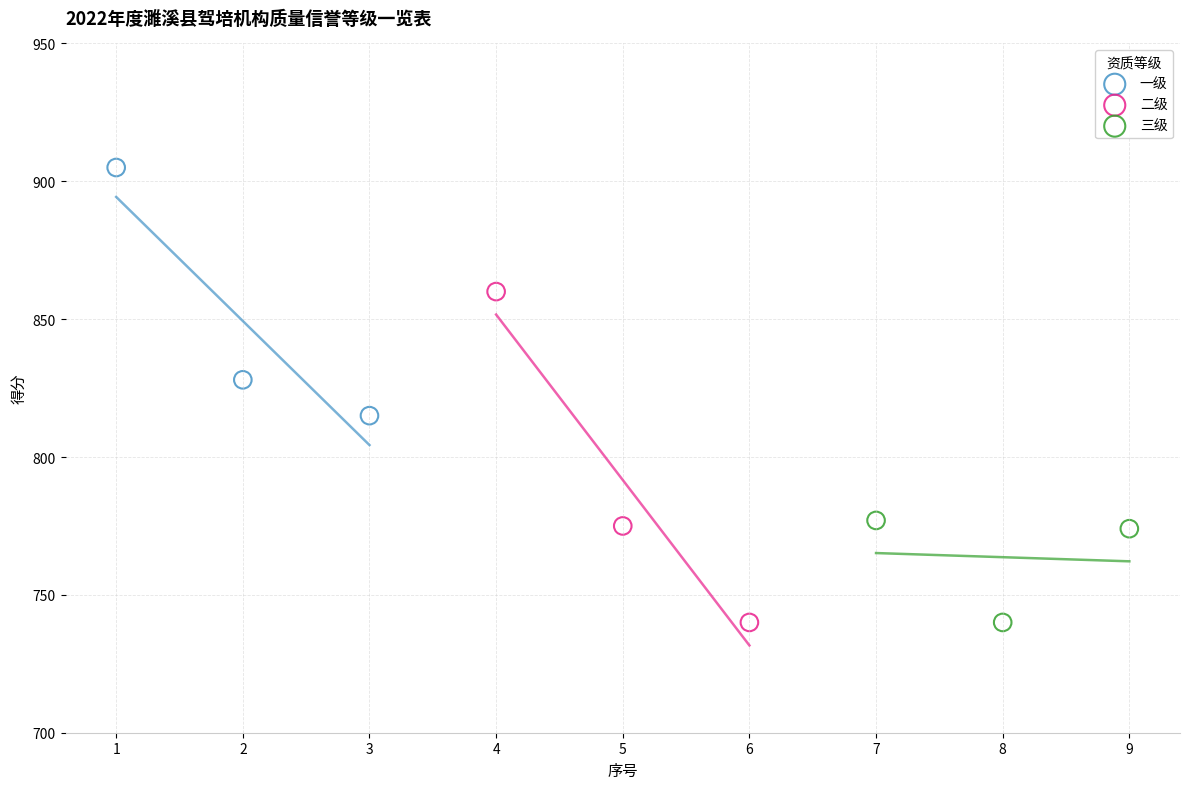

What are all the series names shown in the legend?

一级, 二级, 三级